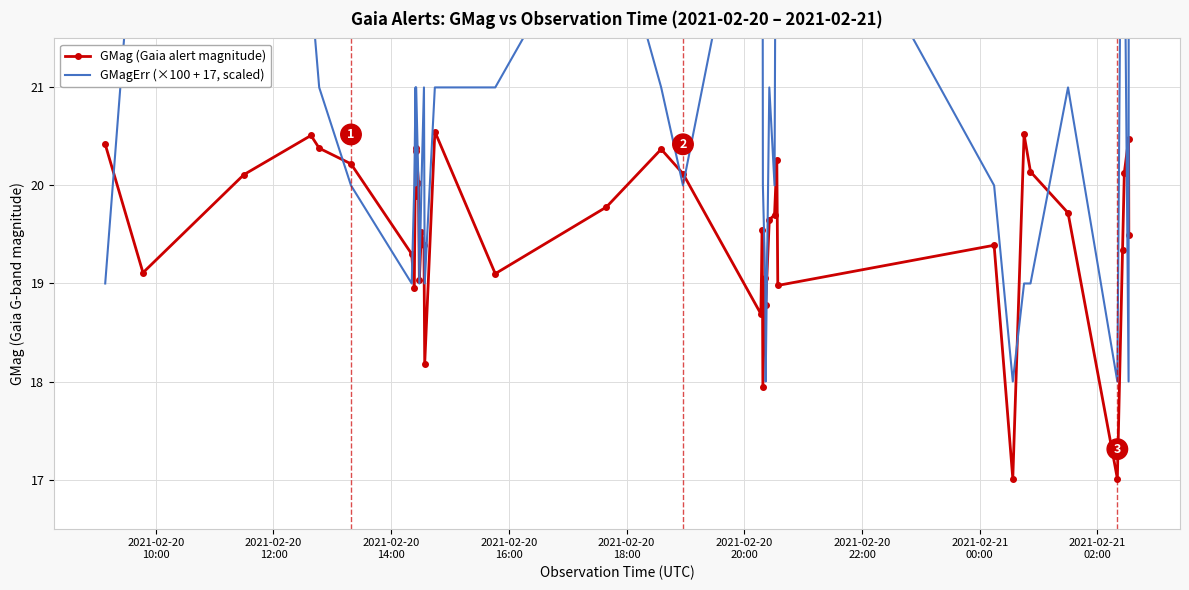

Which series has the largest total across all categories?

GMagErr (×100 + 17, scaled)